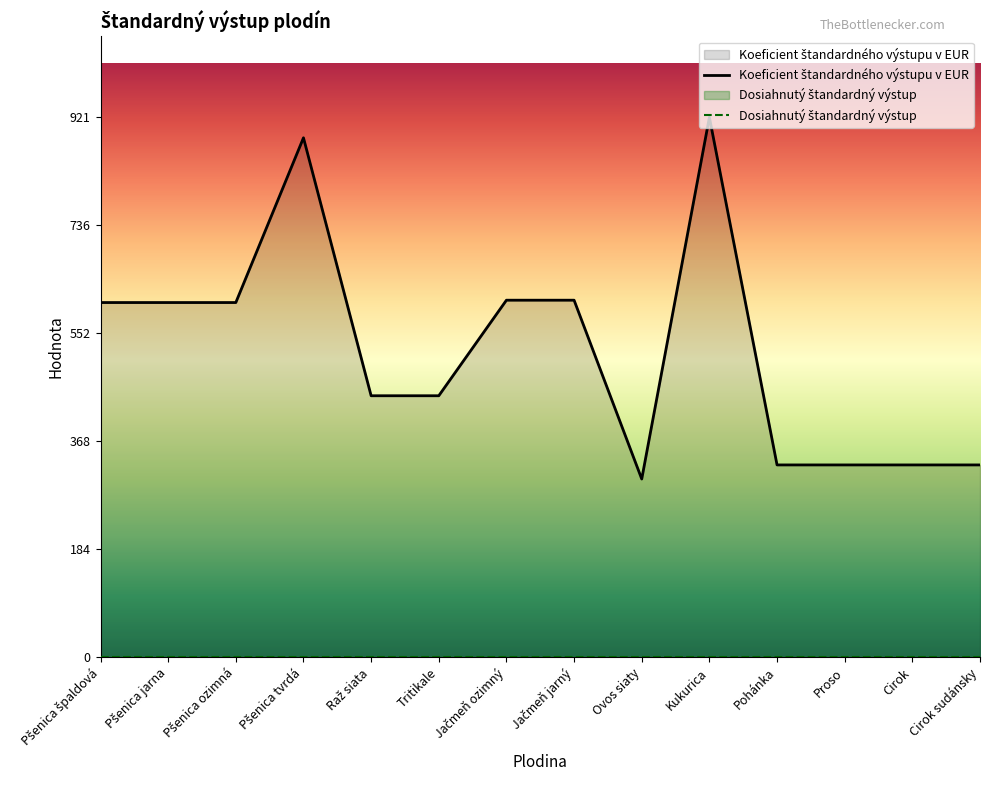

List the labels in order of value, smallest first.

Ovos siaty, Pohánka, Proso, Cirok, Cirok sudánsky, Raž siata, Tritikale, Pšenica špaldová, Pšenica jarna, Pšenica ozimná, Jačmeň ozimný, Jačmeň jarný, Pšenica tvrdá, Kukurica